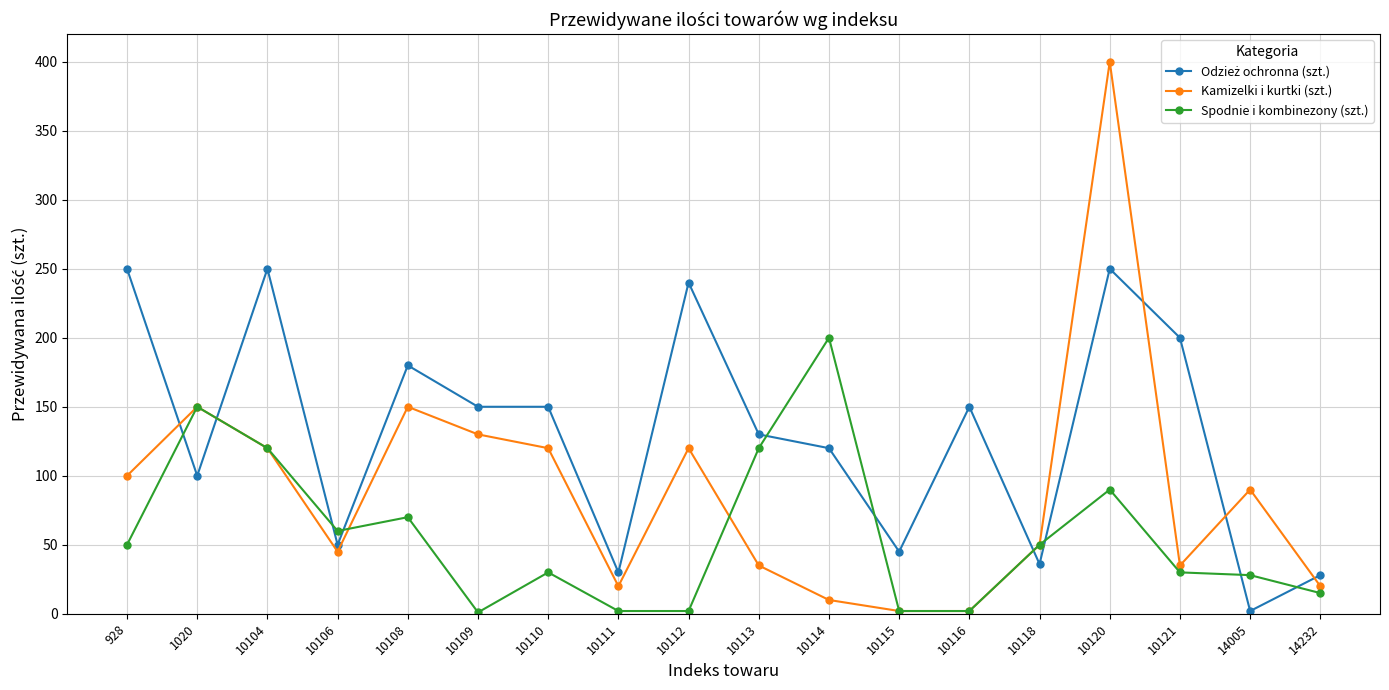

What is the sum of all Kamizelki i kurtki (szt.) values?

1599